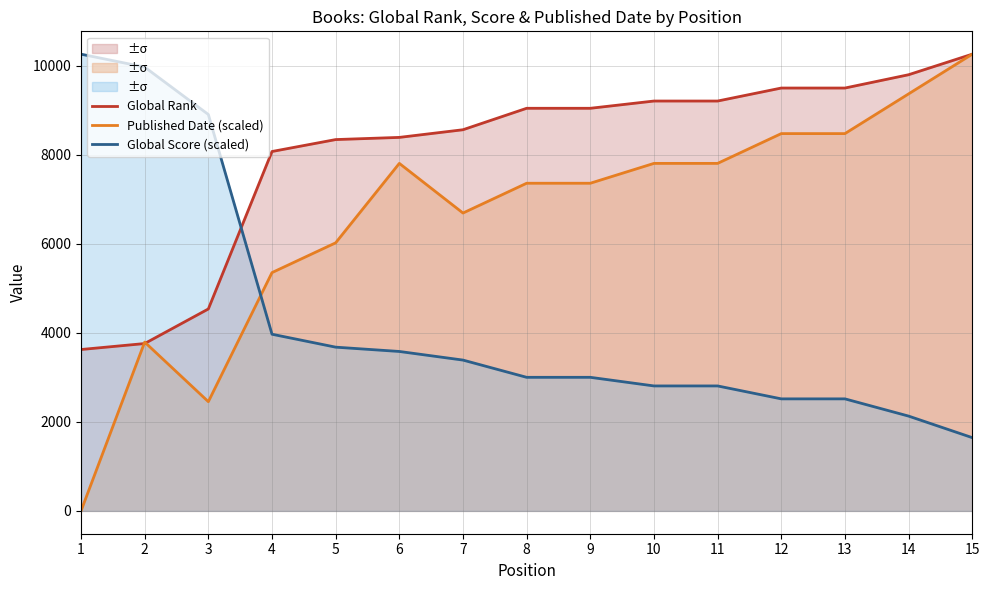

Reading left to right, what are all the values shown in this chart?

Global Rank: 1=3626.0	2=3760.0	3=4537.0	4=8075.0	5=8343.0	6=8392.0	7=8564.0	8=9046.0	9=9046.0	10=9209.0	11=9209.0	12=9501.0	13=9501.0	14=9800.0	15=10262.0
Published Date (scaled): 1=0.0	2=3792.5	3=2454.0	4=5354.1	5=6023.3	6=7808.0	7=6692.6	8=7361.9	9=7361.9	10=7808.0	11=7808.0	12=8477.3	13=8477.3	14=9369.7	15=10262.0
Global Score (scaled): 1=10262.0	2=9971.6	3=8906.6	4=3969.3	5=3678.8	6=3582.0	7=3388.4	8=3001.2	9=3001.2	10=2807.5	11=2807.5	12=2517.1	13=2517.1	14=2129.8	15=1645.8